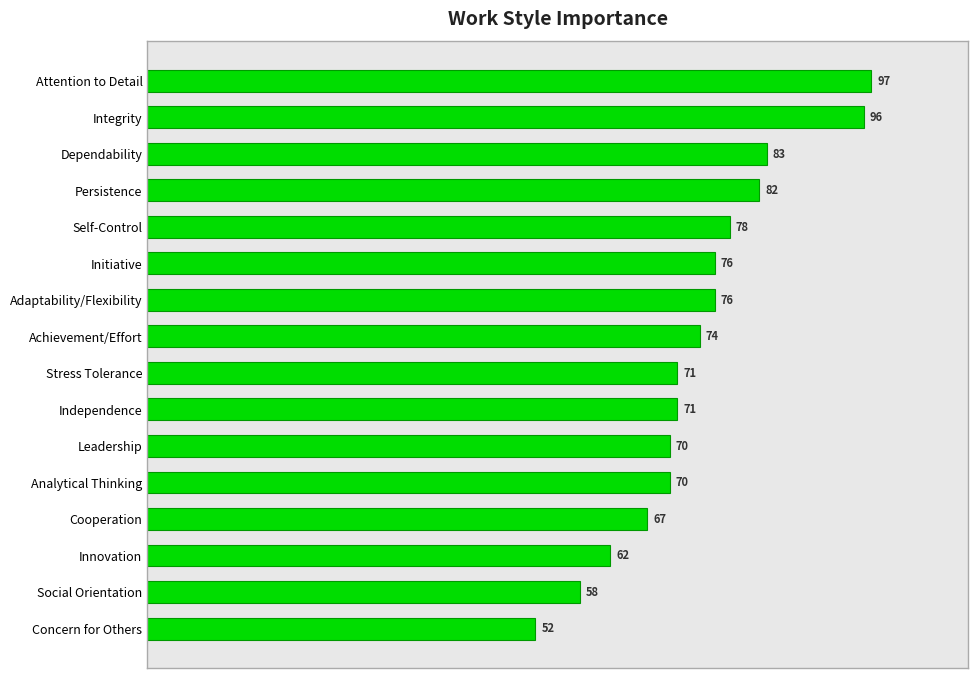

Is it true that the value at Achievement/Effort is 16?

False